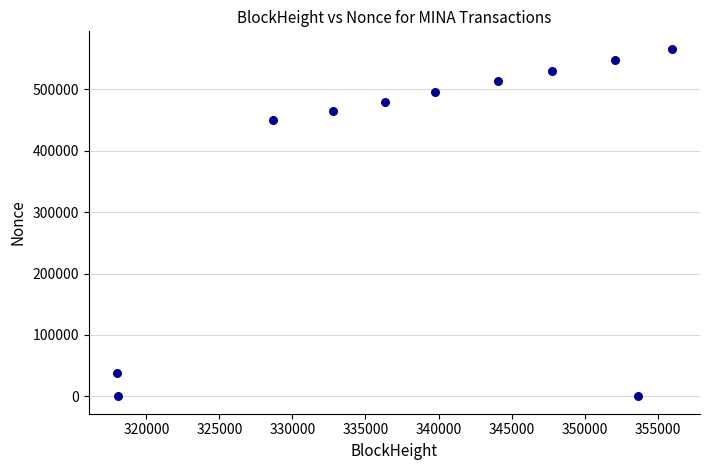

What Y value in the scatter plot is closest to 283125?

449974